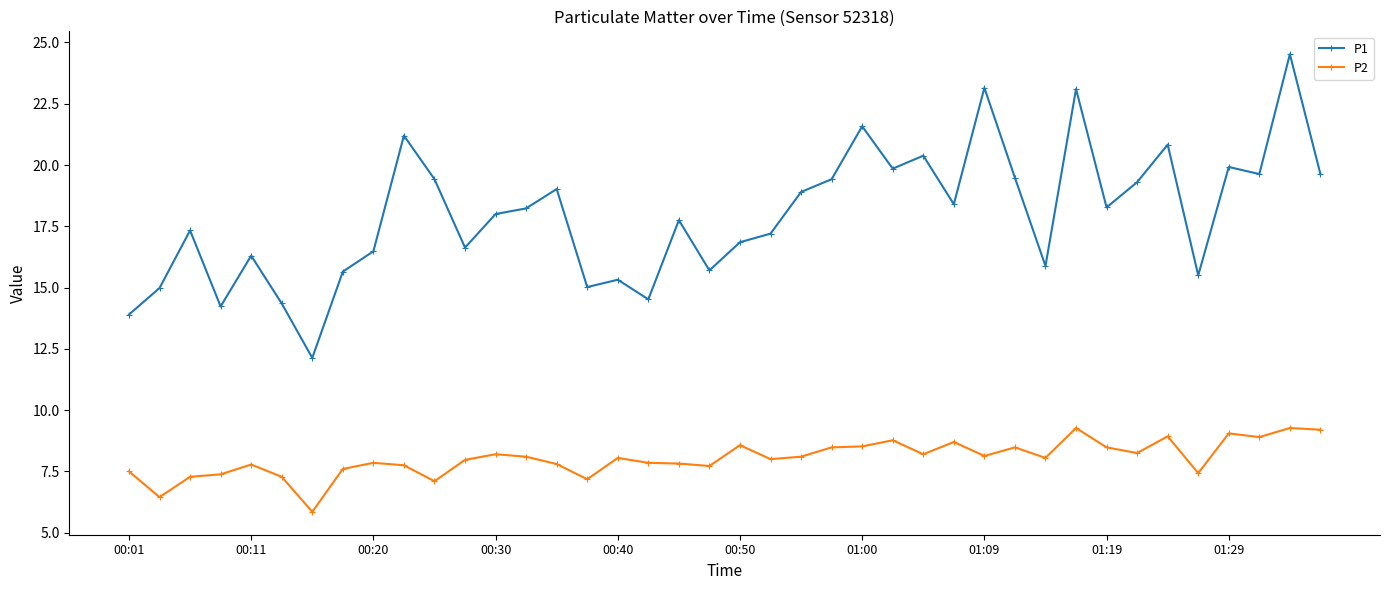

True or false: P2 and P1 intersect in this chart.

False